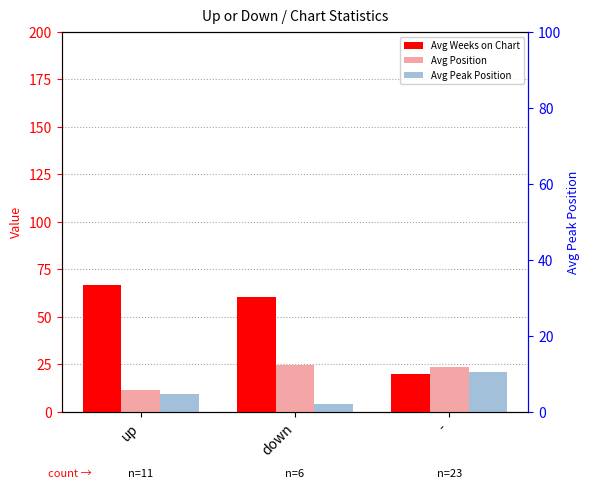

Reading right to left, what are all the values shown in this chart?

Avg Weeks on Chart: 19.9	60.5	66.6
Avg Position: 23.6	24.8	11.7
Avg Peak Position: 10.5	2.0	4.7